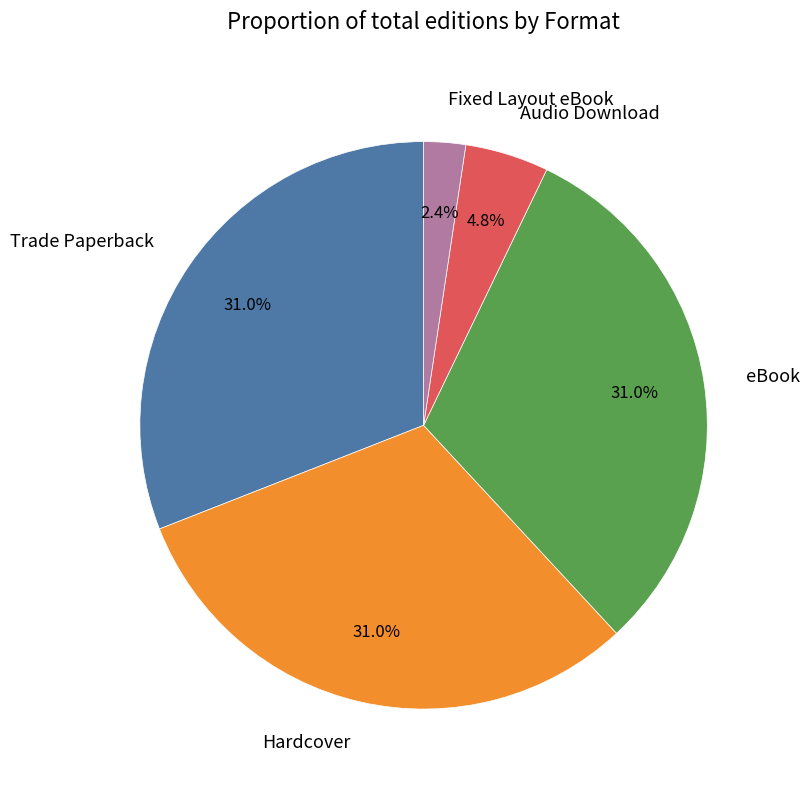

To the nearest percent, what is the difference between the Fixed Layout eBook and Trade Paperback slice percentages?

29%